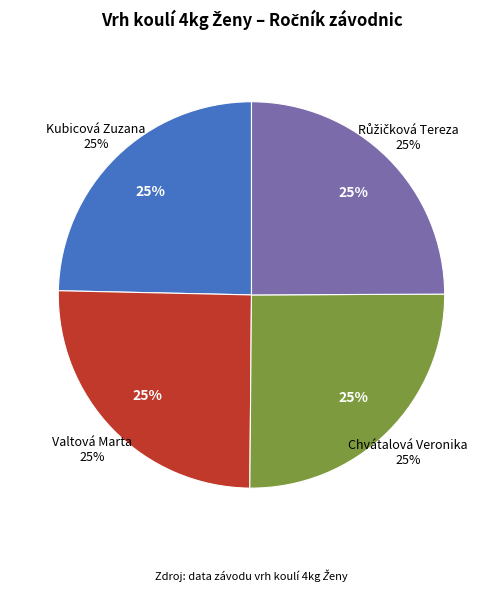

To the nearest percent, what is the average slice percentage?

25%